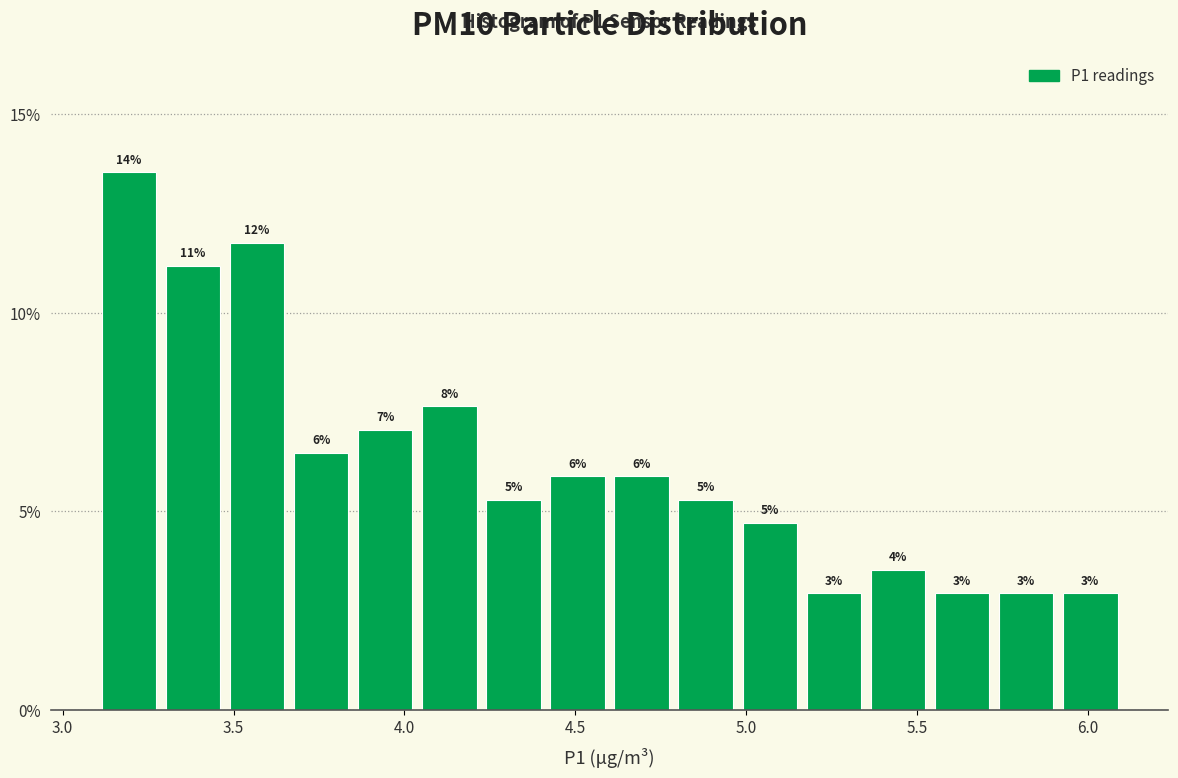

Around what value on the x-axis is the tallest bar? Give the approximate position of its centre, as read against the axis.

3.20